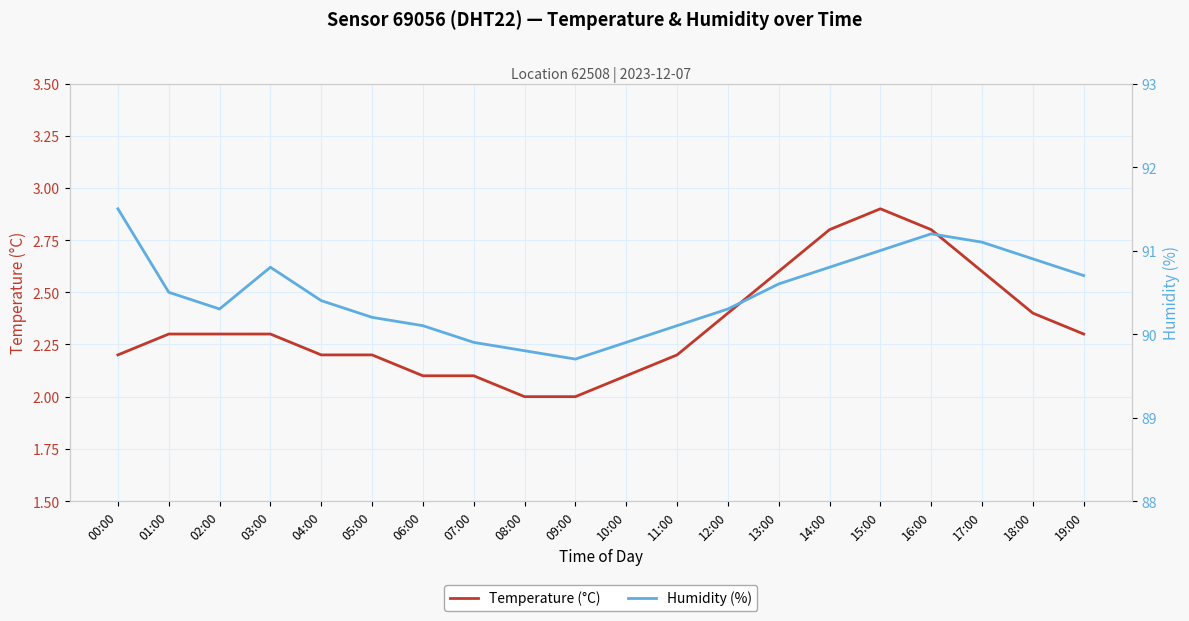

Where is the first local minimum for Humidity (%)?

02:00